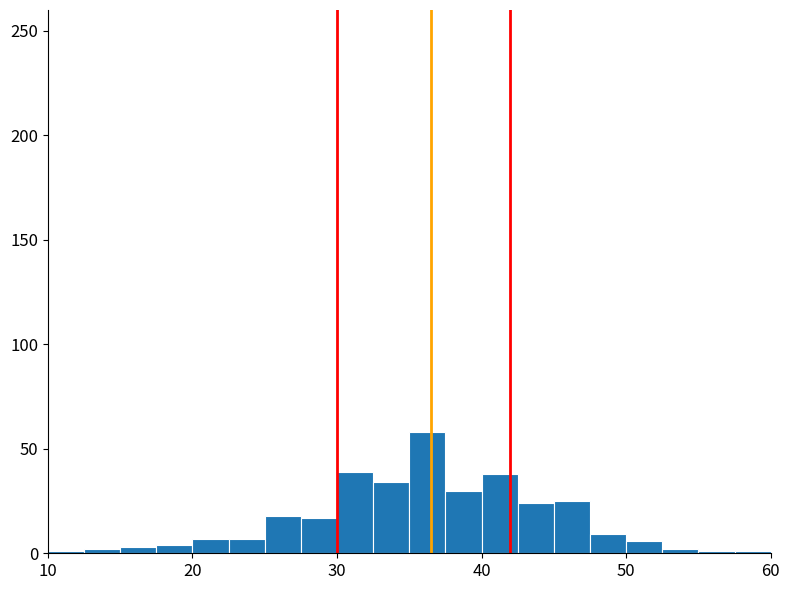

Around what value on the x-axis is the tallest bar? Give the approximate position of its centre, as read against the axis.

36